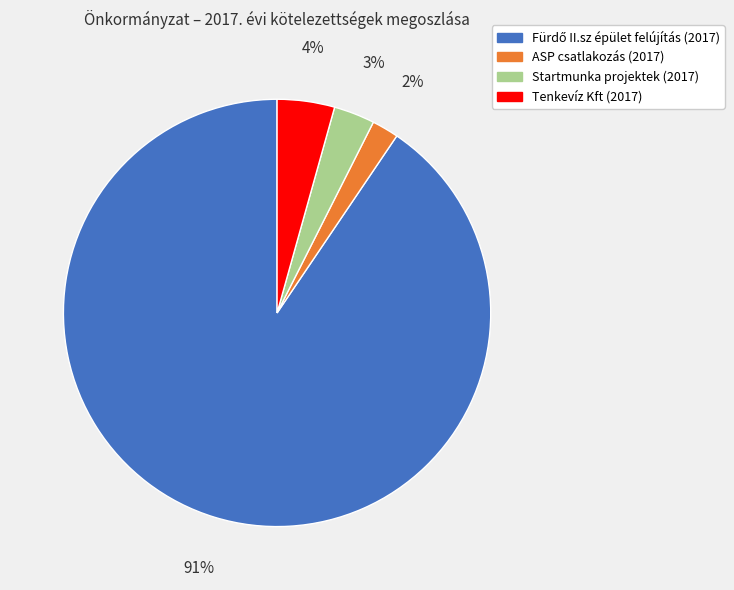

To the nearest percent, what is the average slice percentage?

25%